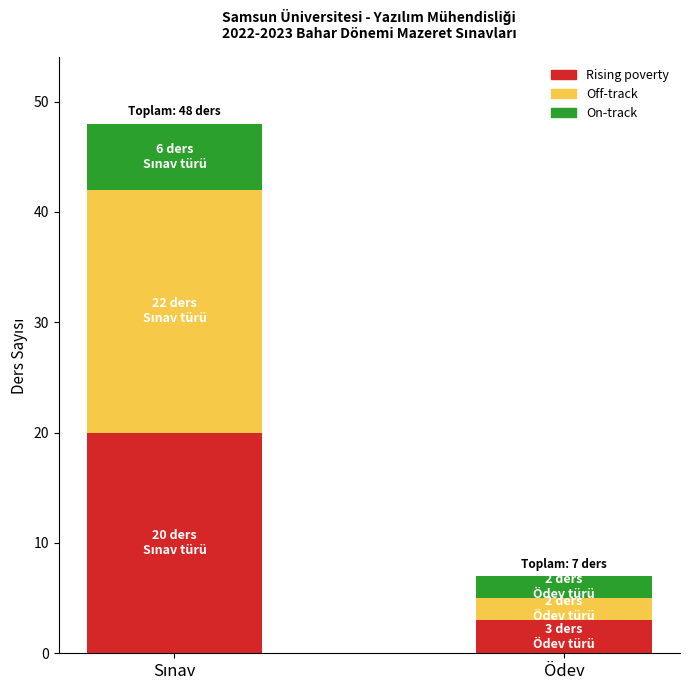

What is the average value of the Rising poverty series?

12